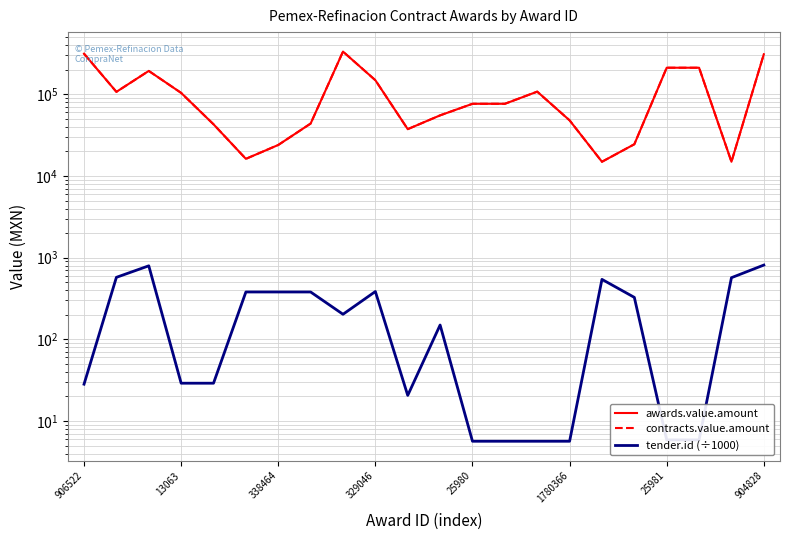

What is the label of the 22nd point from the right?

906522